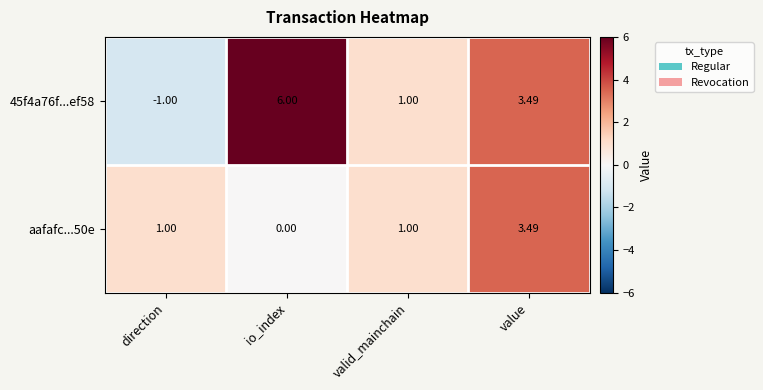

At which category is the sum across all series the highest?

value